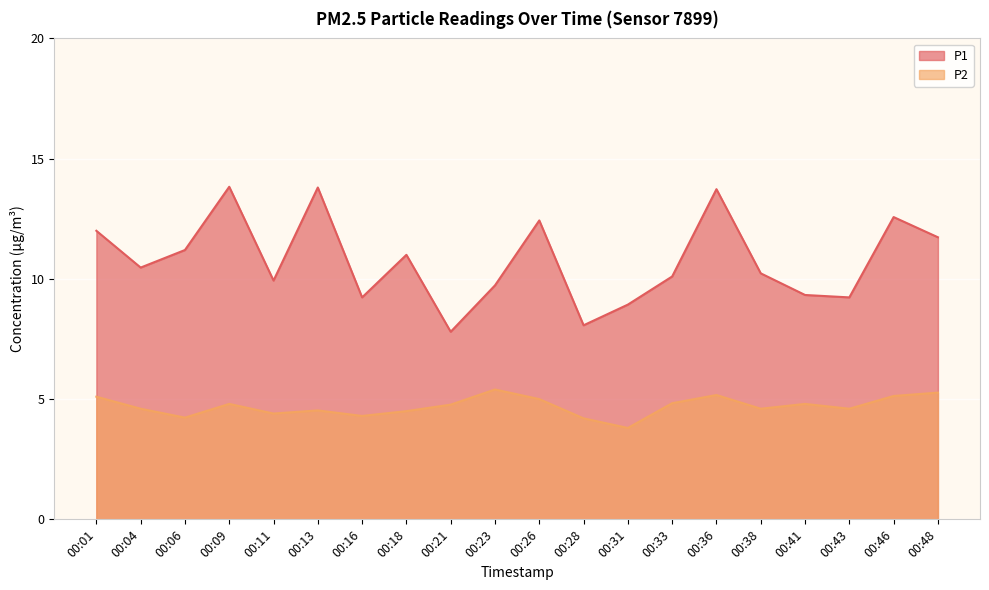

Between 00:18 and 00:28, which is larger?

00:18